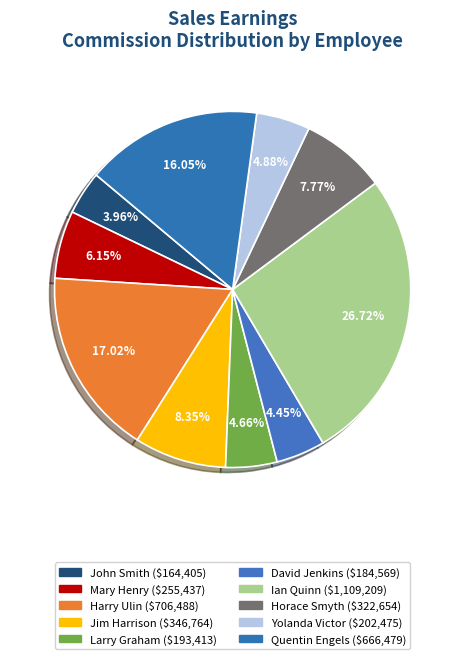

What is the largest slice in the pie chart?

Ian Quinn